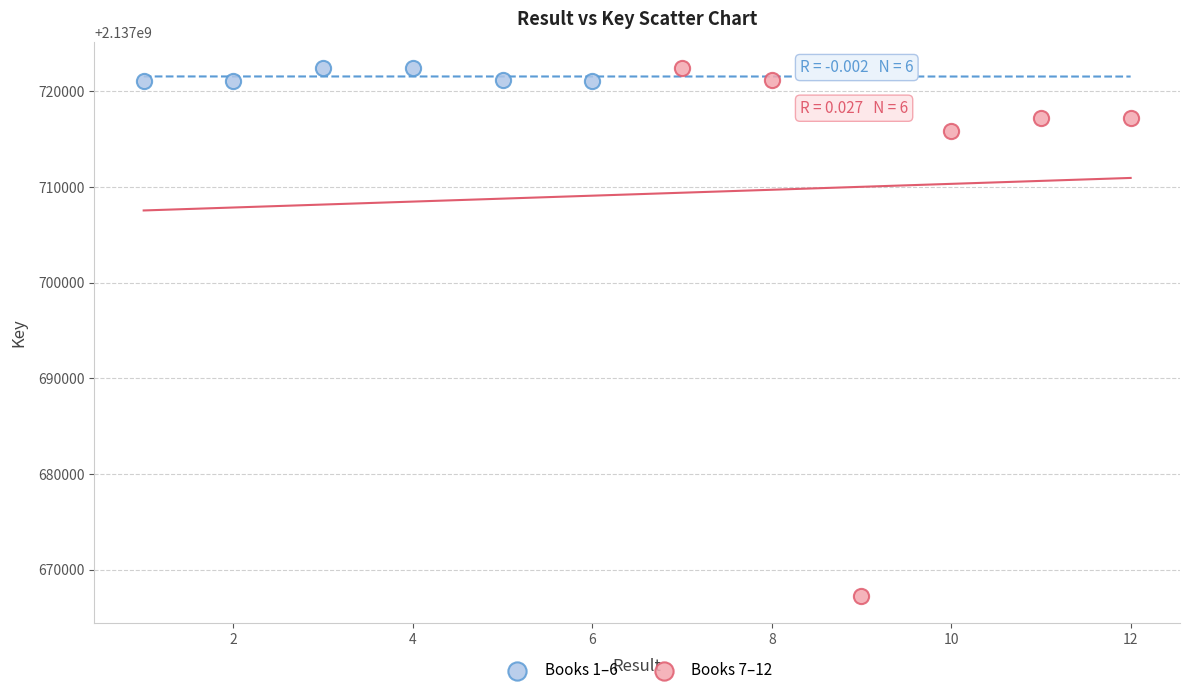

Which series has the largest Y range (max minus min)?

Books 7–12